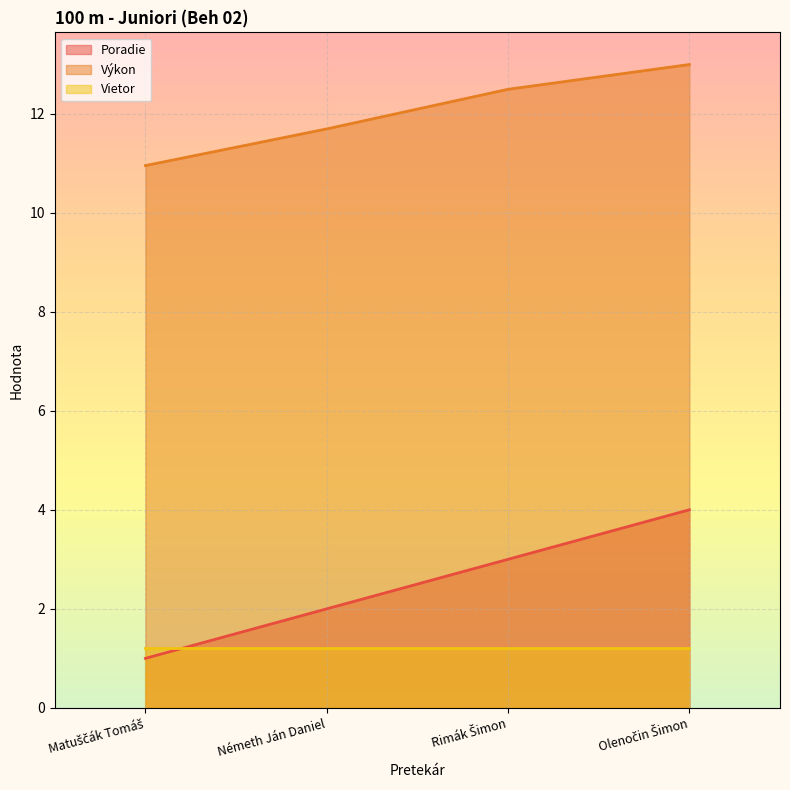

True or false: Poradie and Výkon cross at least once.

False